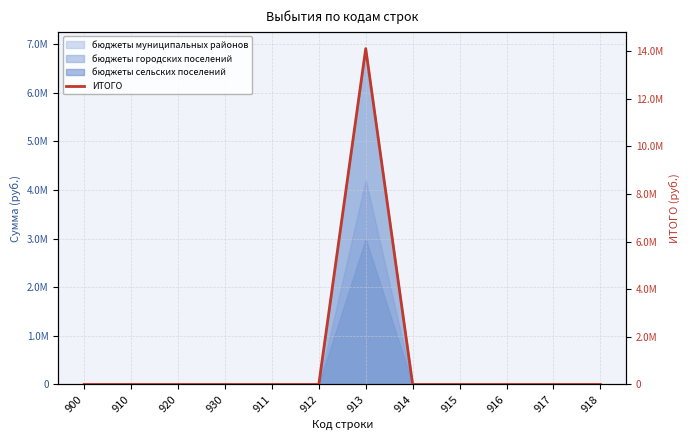

Rank the categories by value from highest to lowest.

913, 900, 910, 920, 930, 911, 912, 914, 915, 916, 917, 918